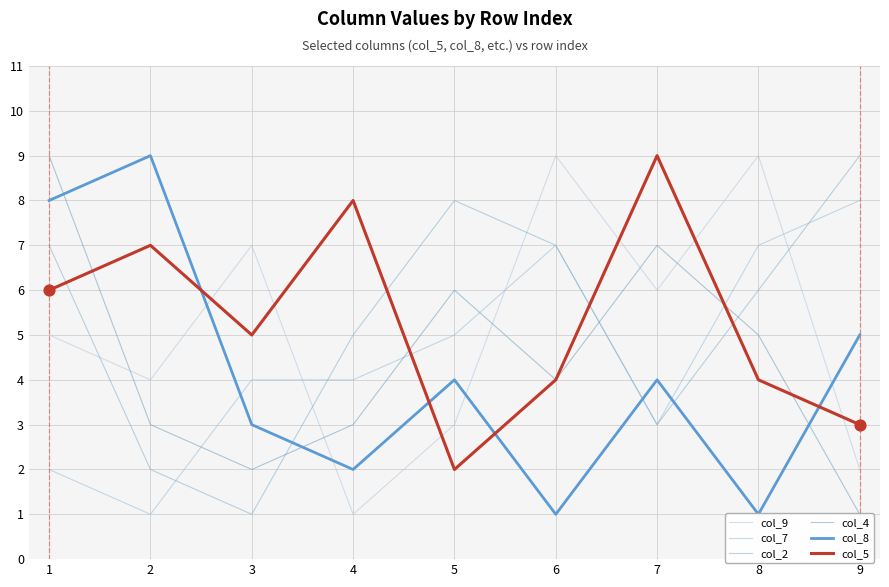

Which series has the widest spread of Y values?

col_9